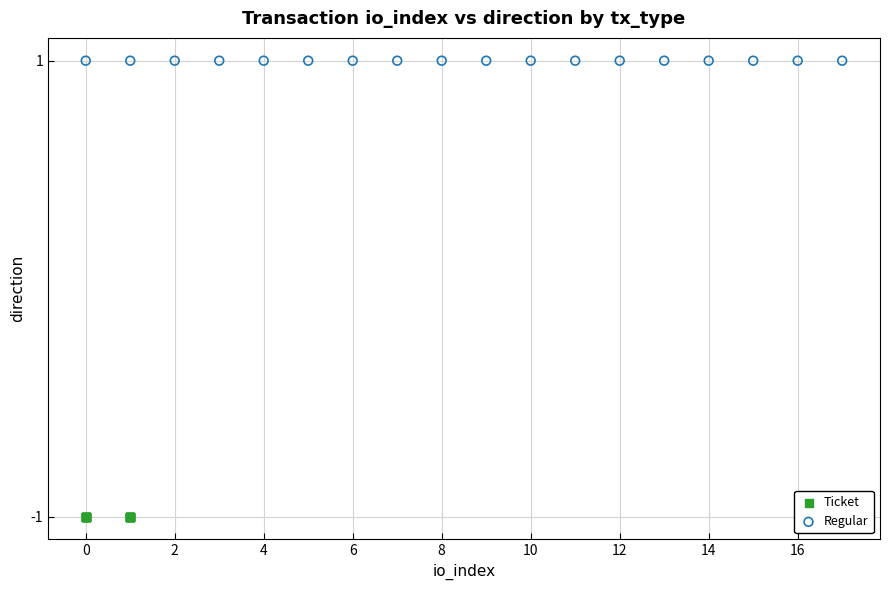

Which series reaches the minimum Y coordinate?

Ticket